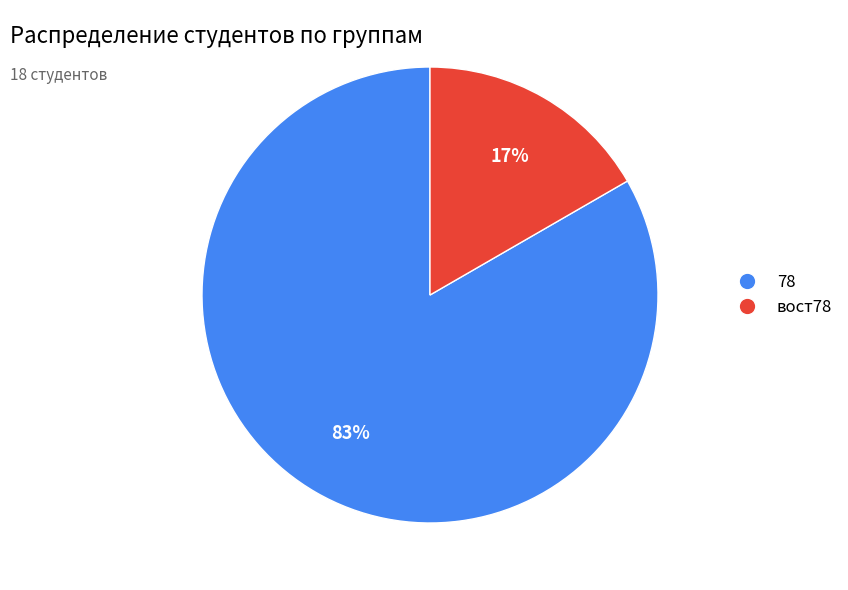

To the nearest percent, what portion does вост78 represent?

17%